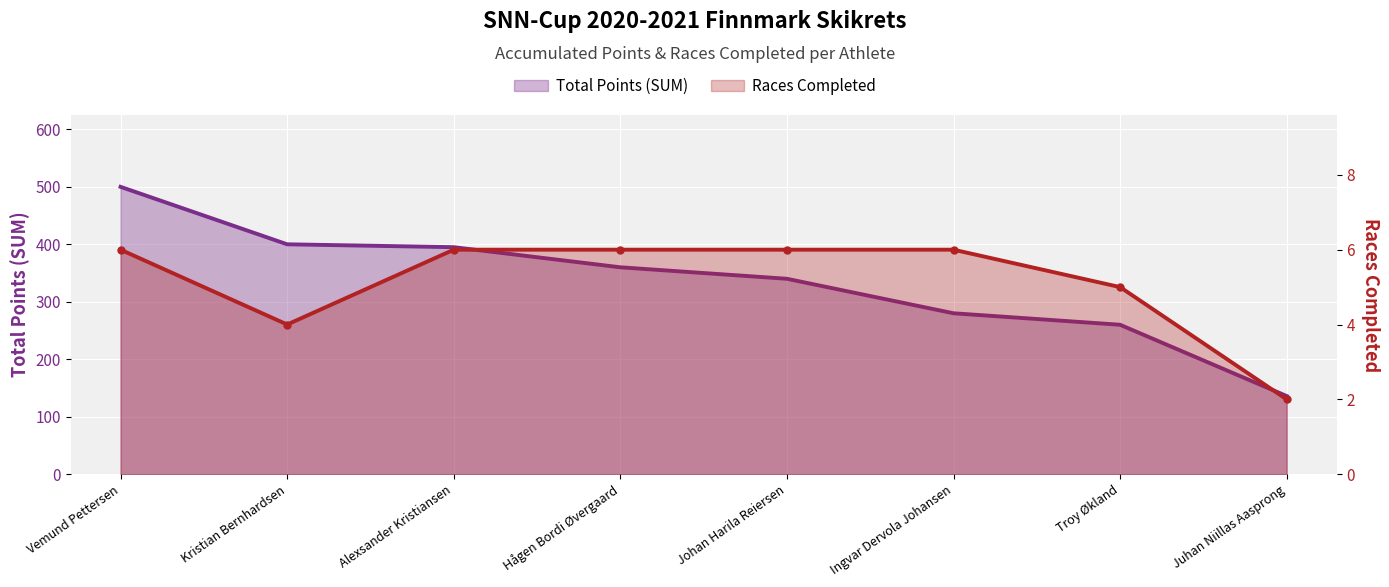

Is the value of Races Completed at Juhan Niillas Aasprong greater than the value of Total Points (SUM) at Johan Harila Reiersen?

No